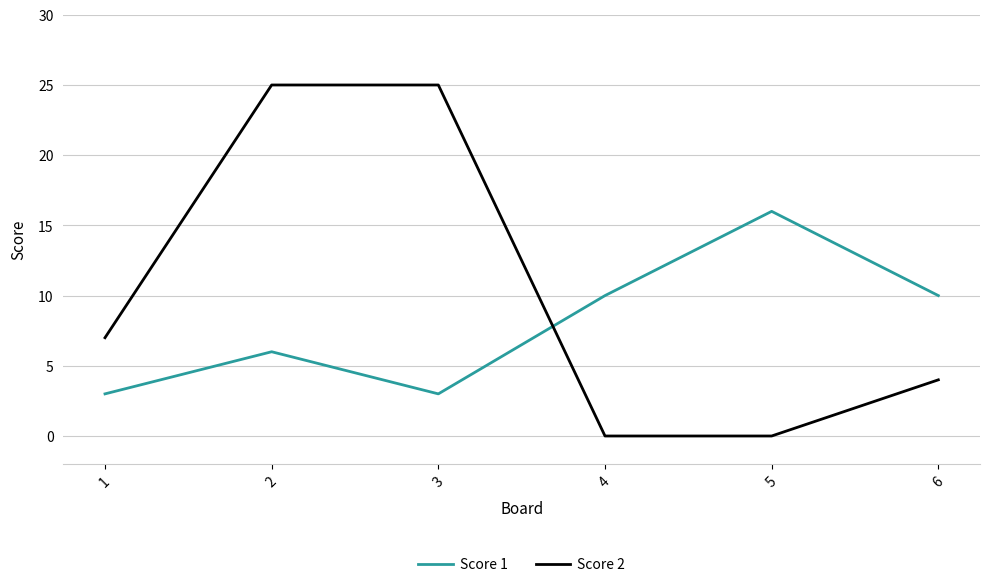

Reading left to right, list all the values displayed in this chart.

Score 1: 3	6	3	10	16	10
Score 2: 7	25	25	0	0	4